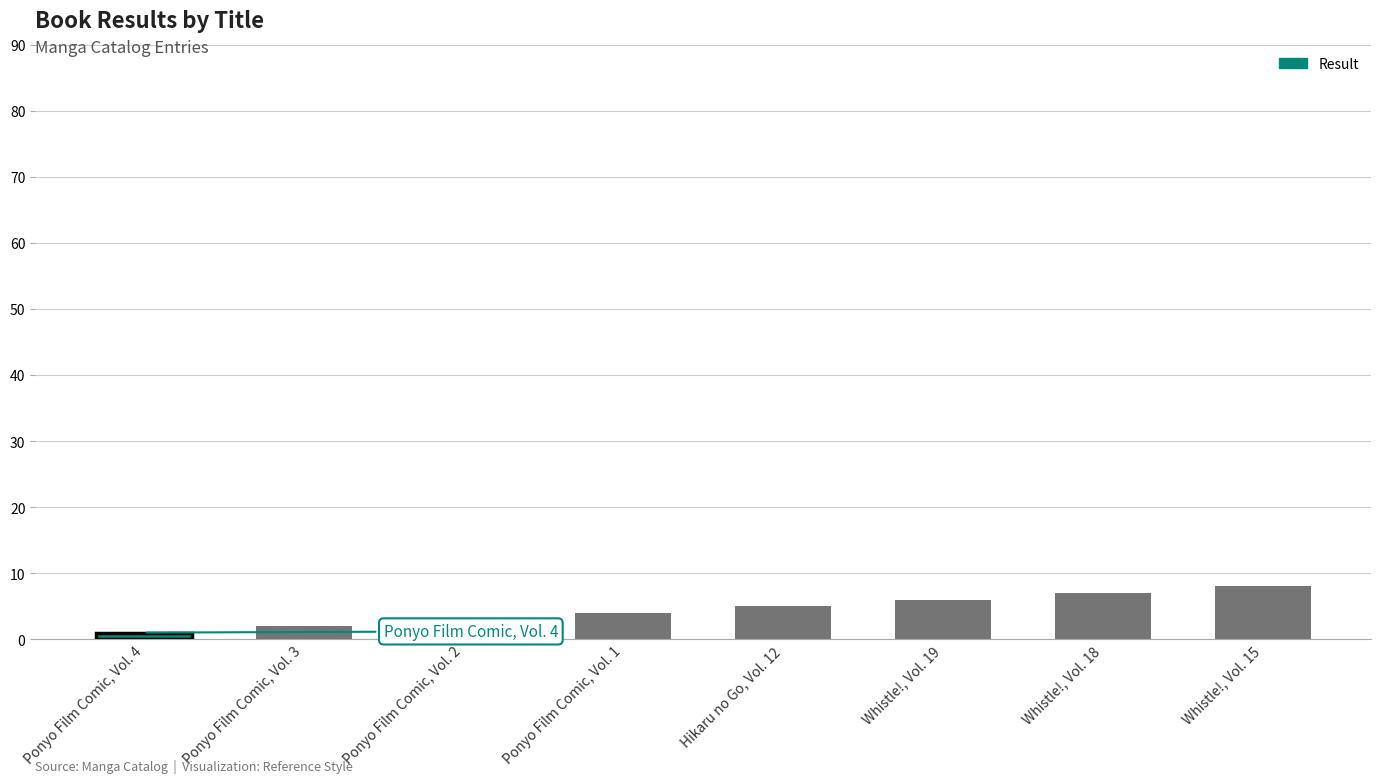

Is it true that the value at Whistle!, Vol. 19 is 6?

True